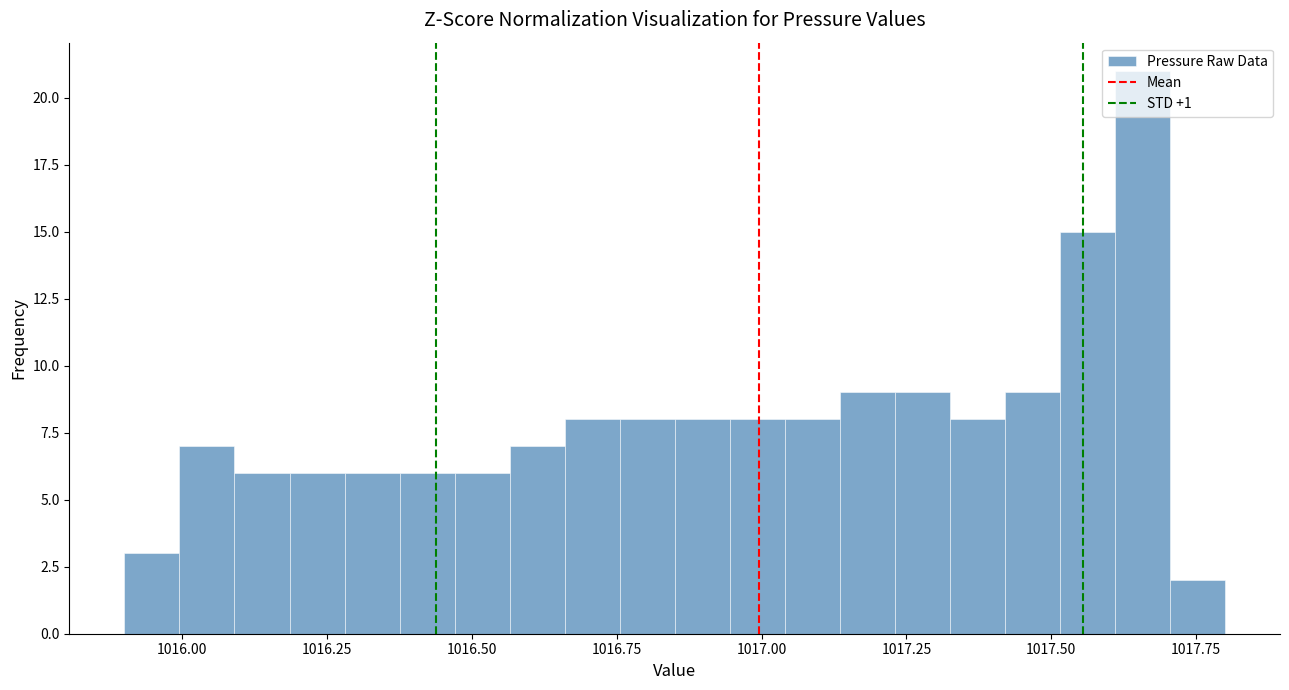

Around what value on the x-axis is the tallest bar? Give the approximate position of its centre, as read against the axis.

1017.65